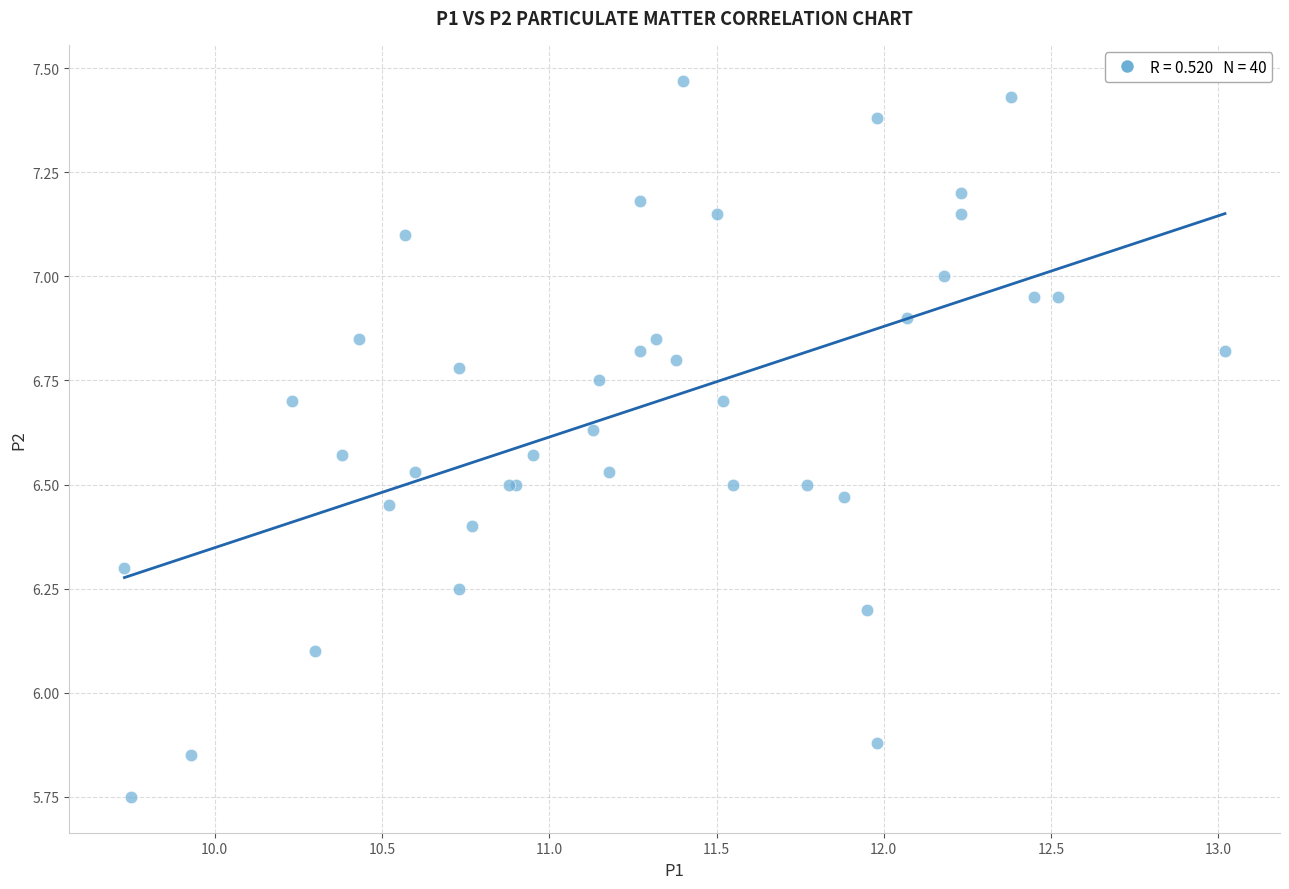

What Y value in the scatter plot is closest to 6?

6.1